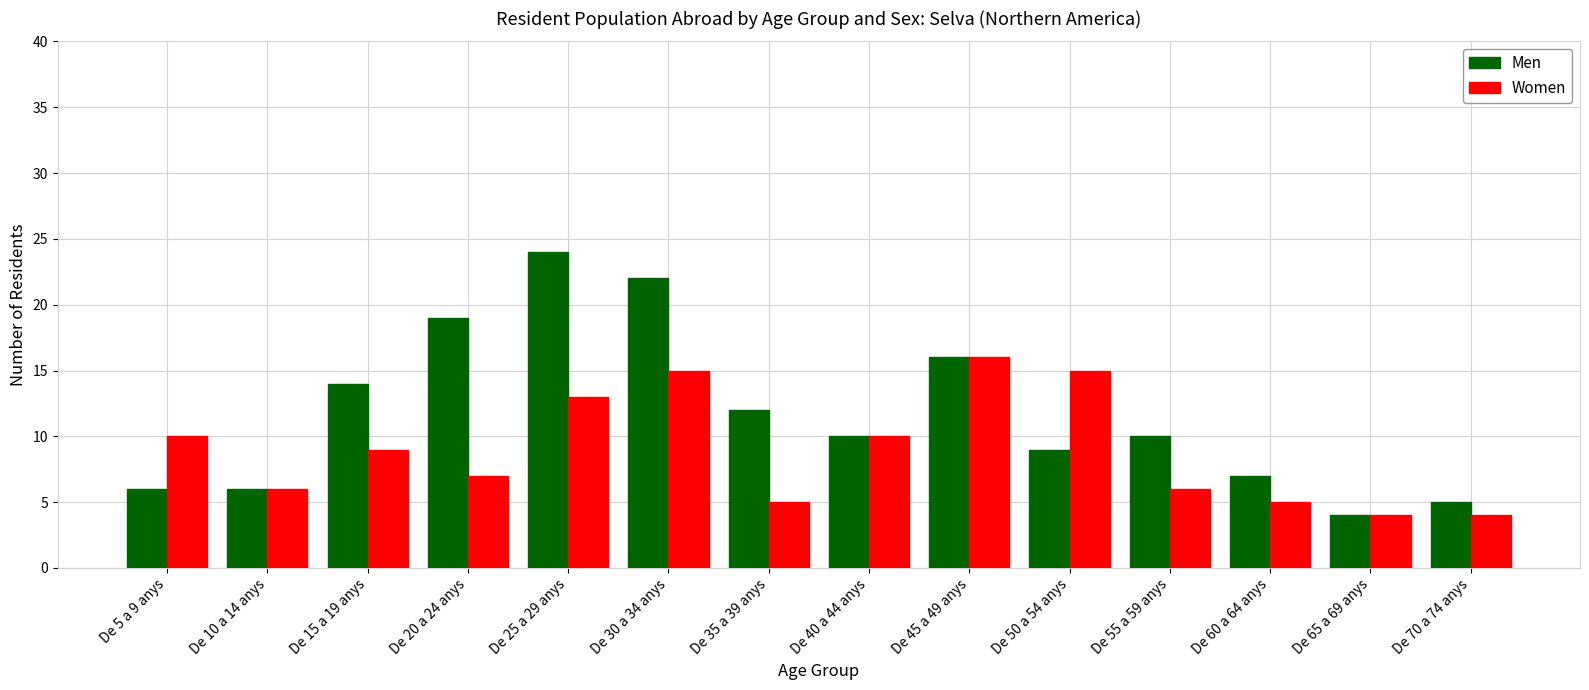

Is the value of Men at De 55 a 59 anys greater than the value of Women at De 70 a 74 anys?

Yes